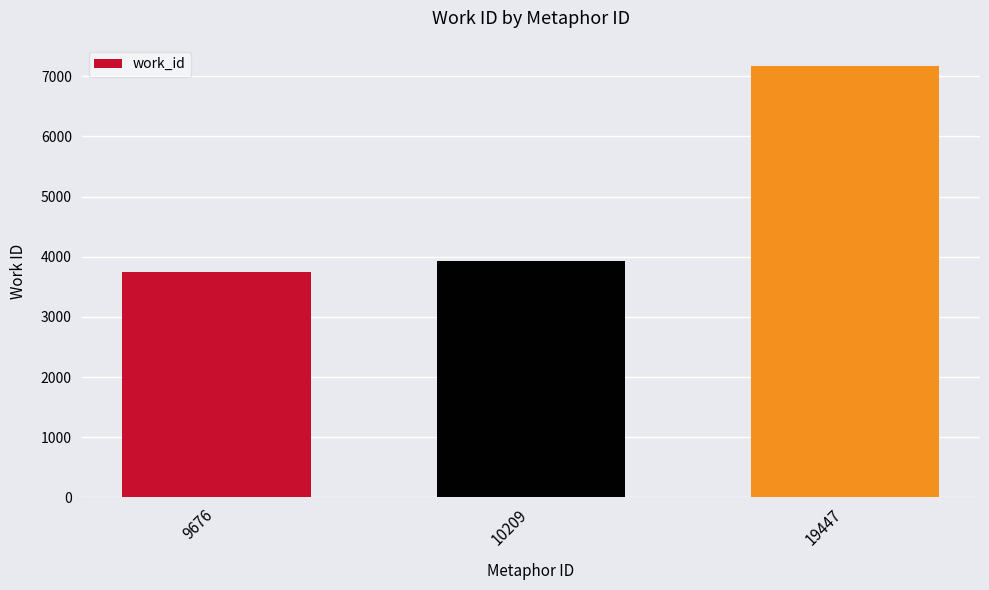

Reading left to right, list all the values displayed in this chart.

3746	3934	7166